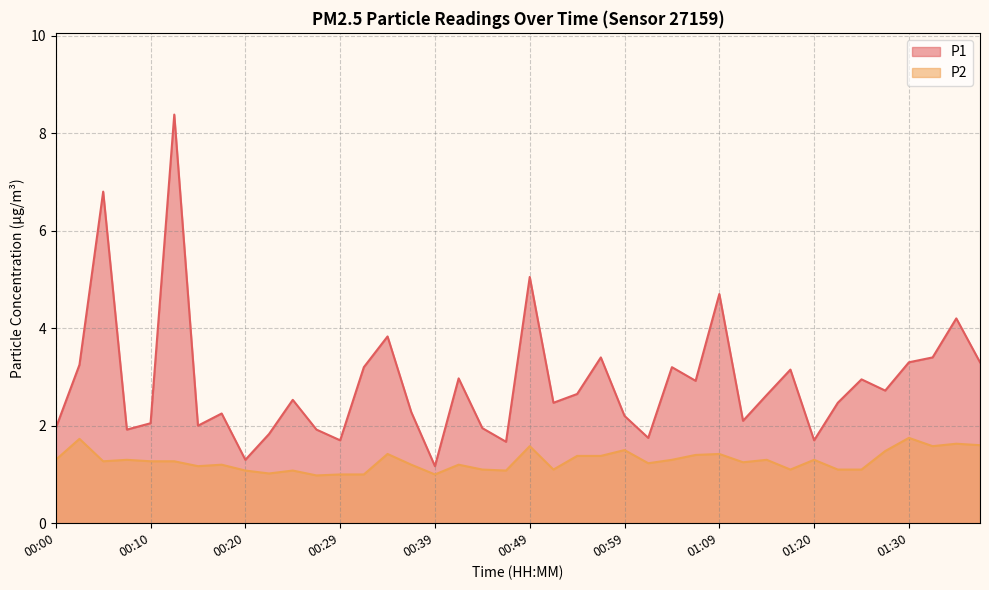

How many lines are shown in the chart?

2